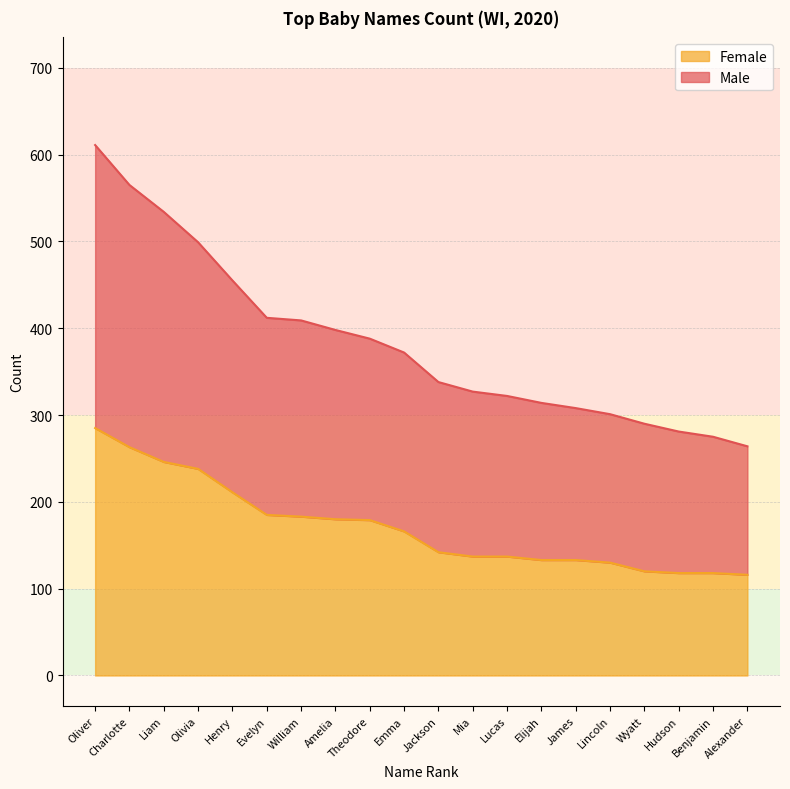

True or false: Male and Female cross at least once.

False